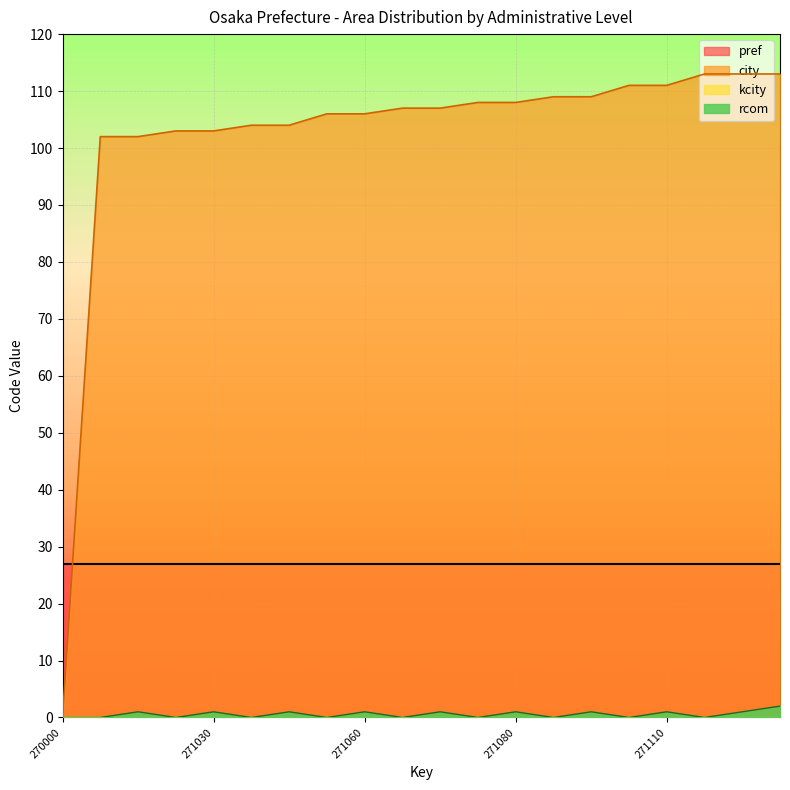

What is the value of the city point at the 4th from the left?

103